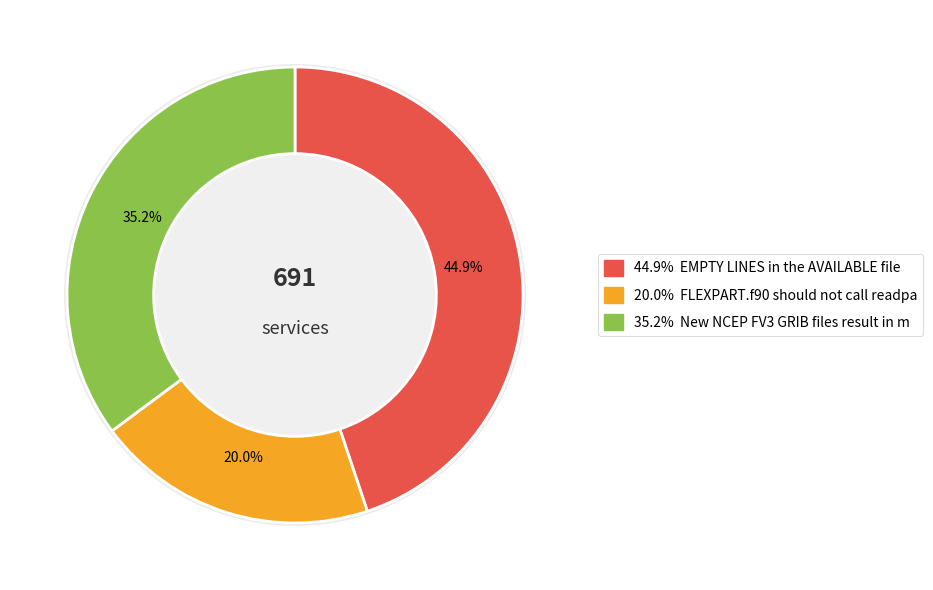

Which category has the biggest portion of the pie?

EMPTY LINES in the AVAILABLE file